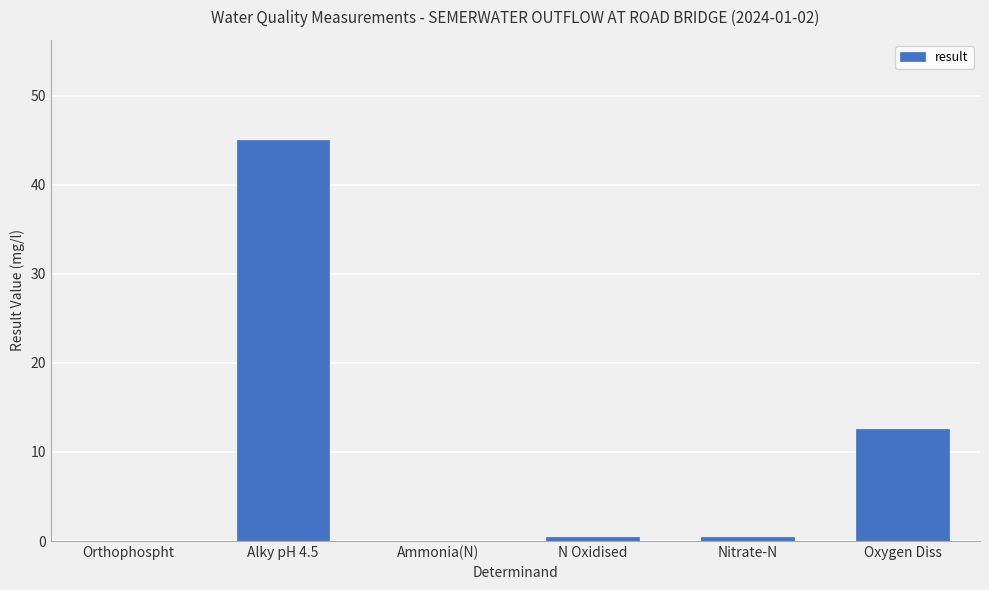

What is the sum of all values?

58.5